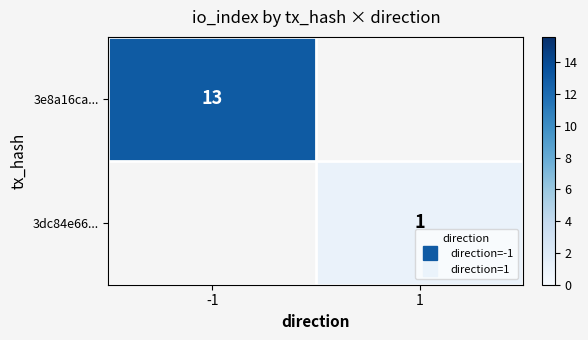

What is the approximate value of 3dc84e66... at 1?

1.0